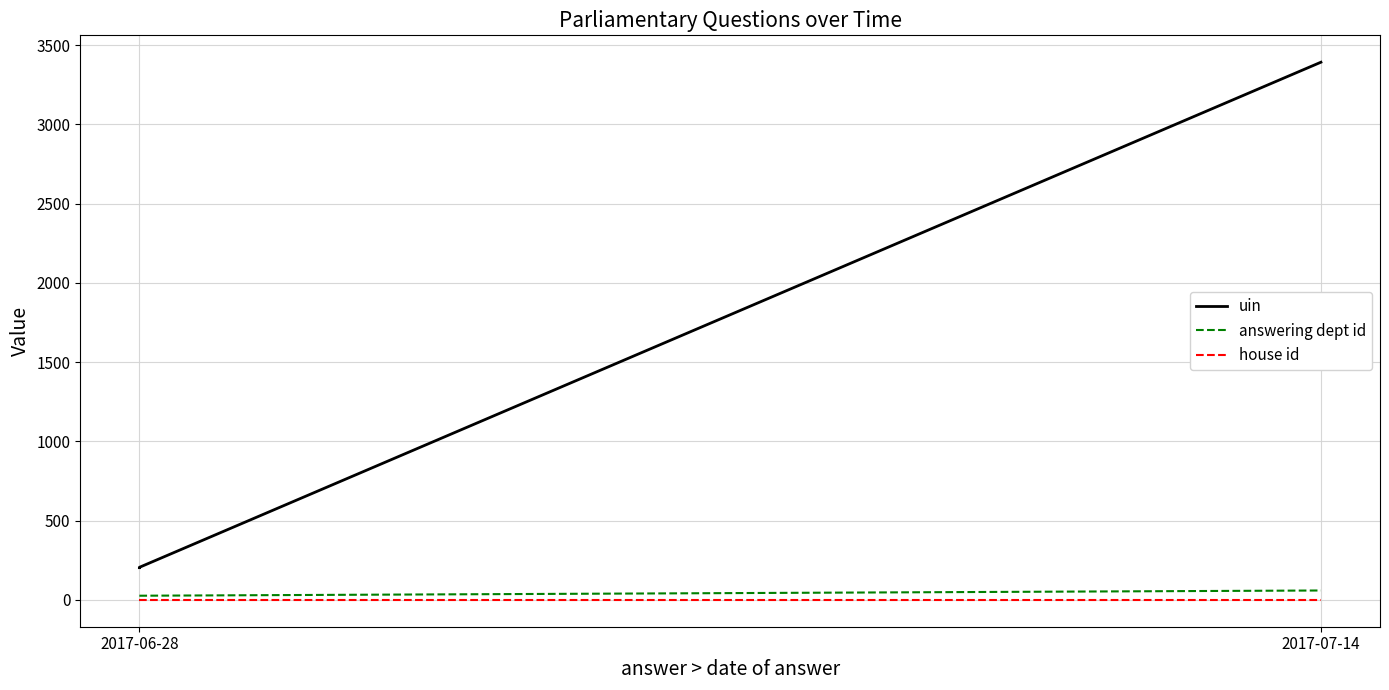

What is the lowest value of the house id series?

1